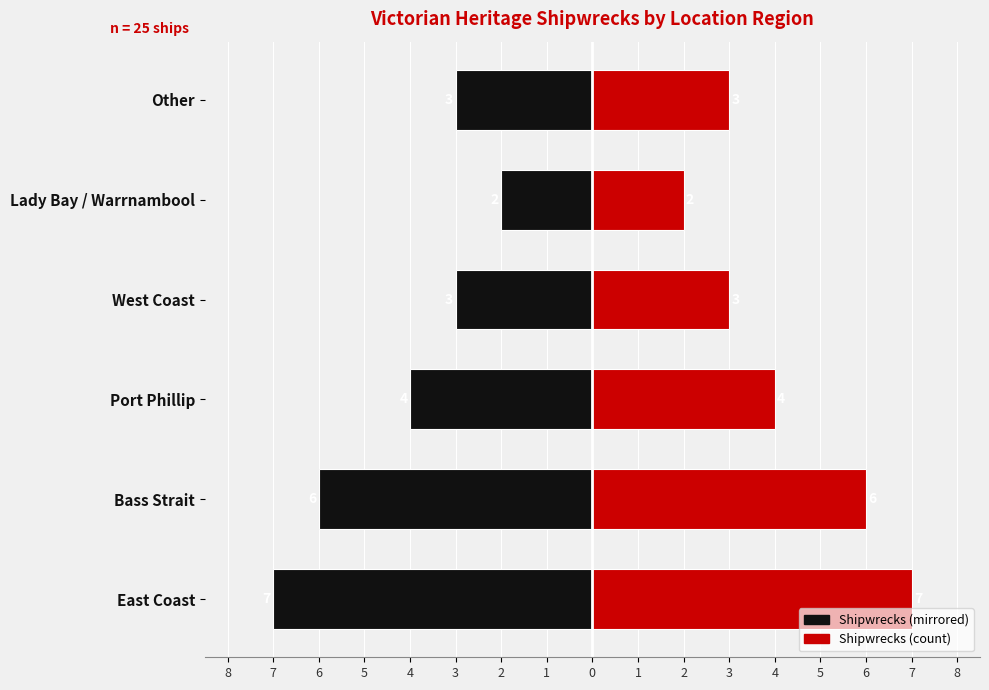

What is the difference between the maximum and minimum values in the Count (right) series?

5